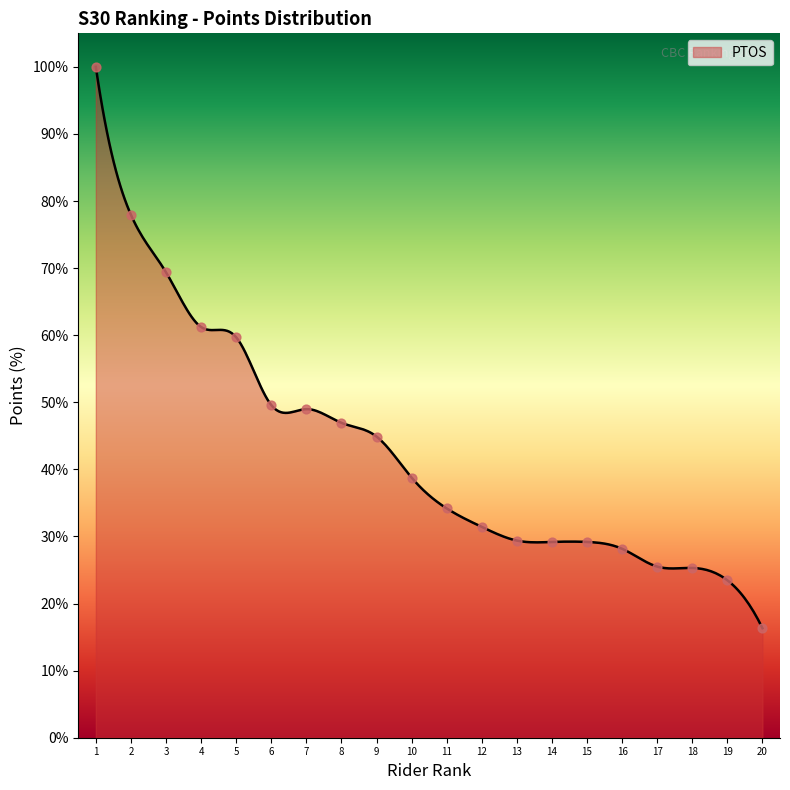

What is the lowest value of the PTOS series?

16.3